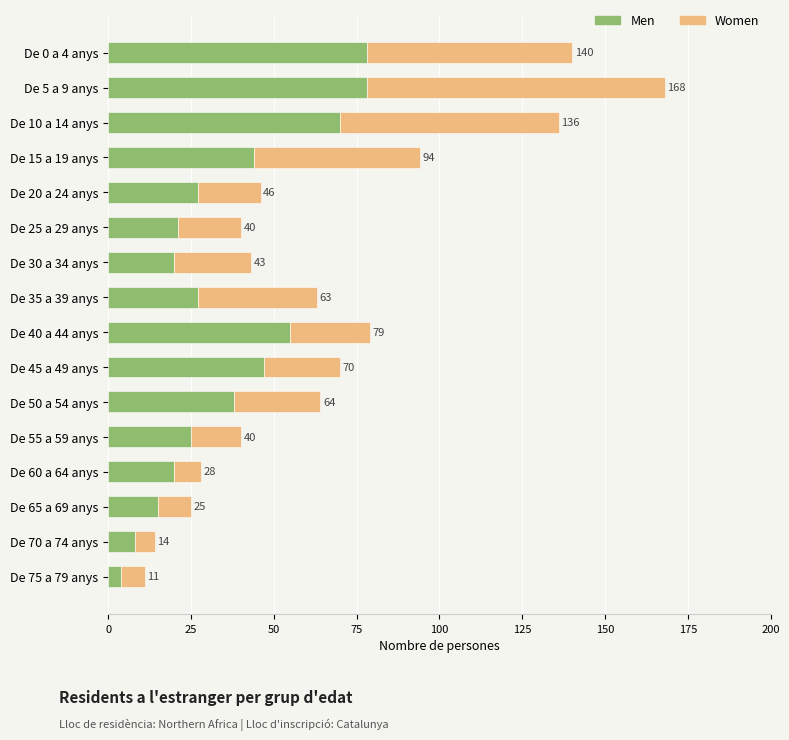

What are all the series names shown in the legend?

Men, Women